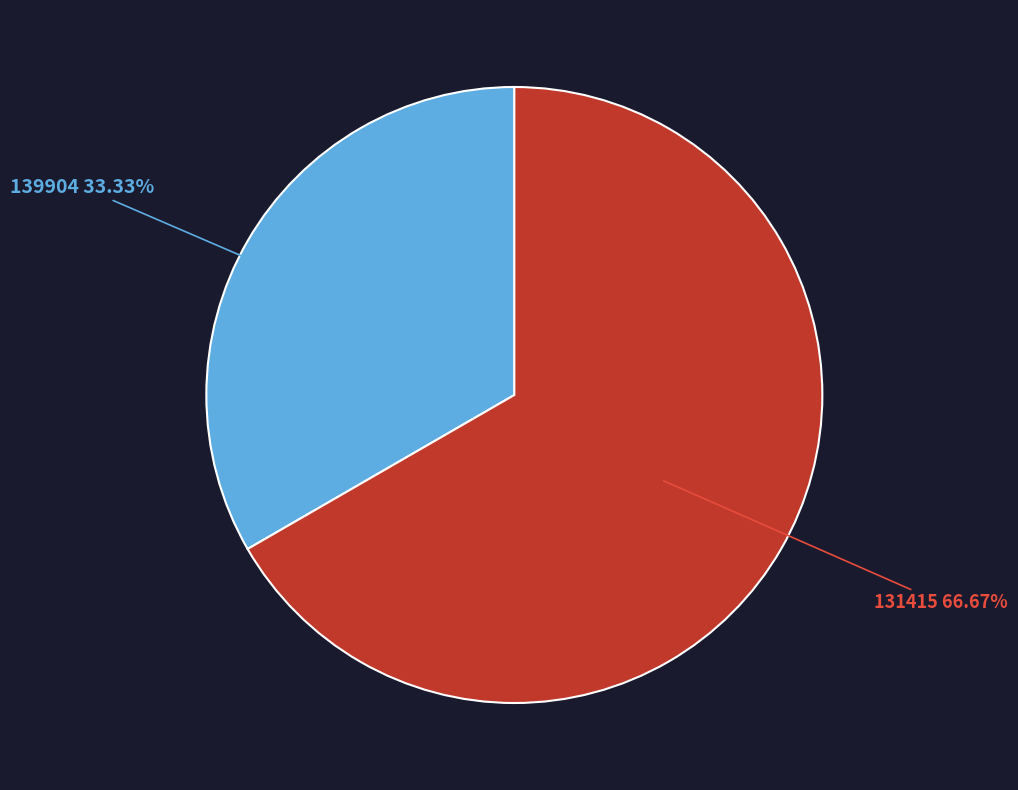

Does any single category account for the majority?

Yes